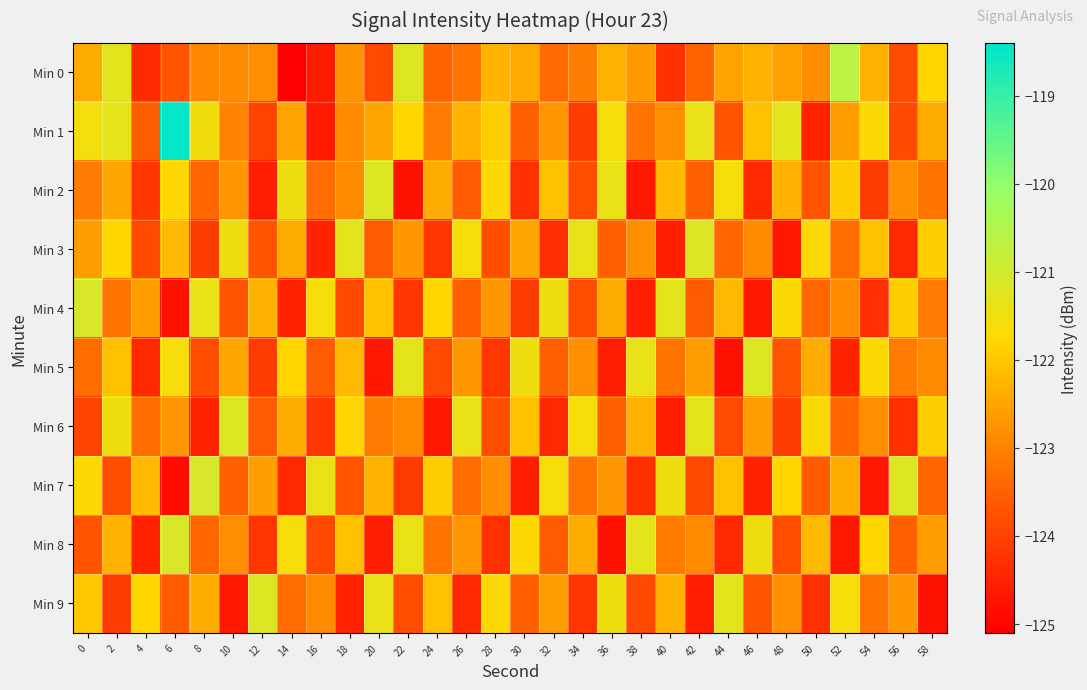

At which category is the sum across all series the highest?

2